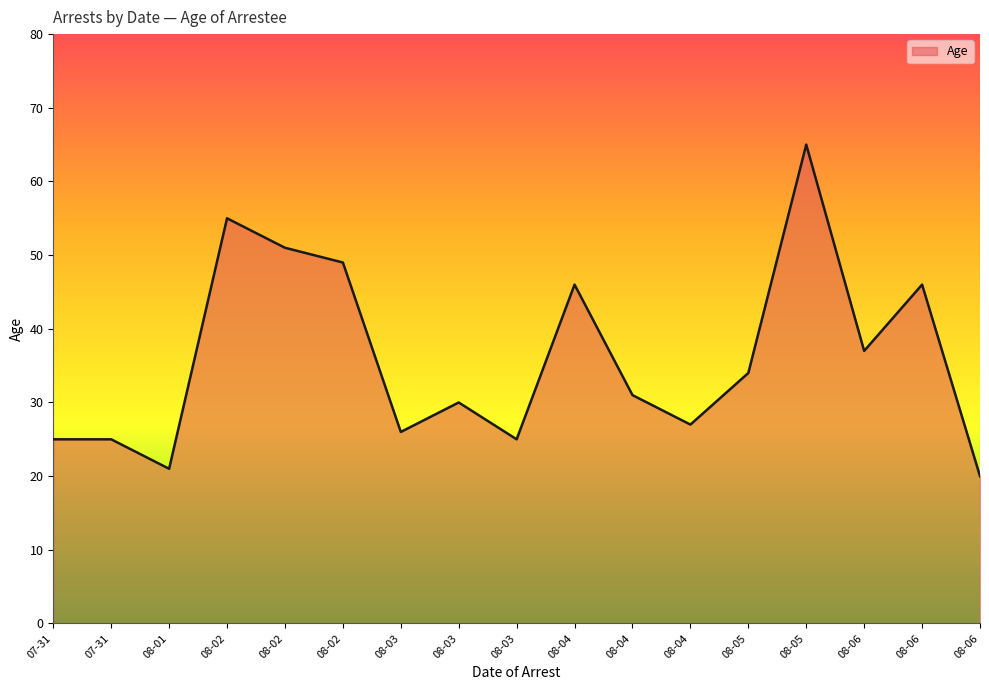

Does the chart display data point markers on the line(s)?

No